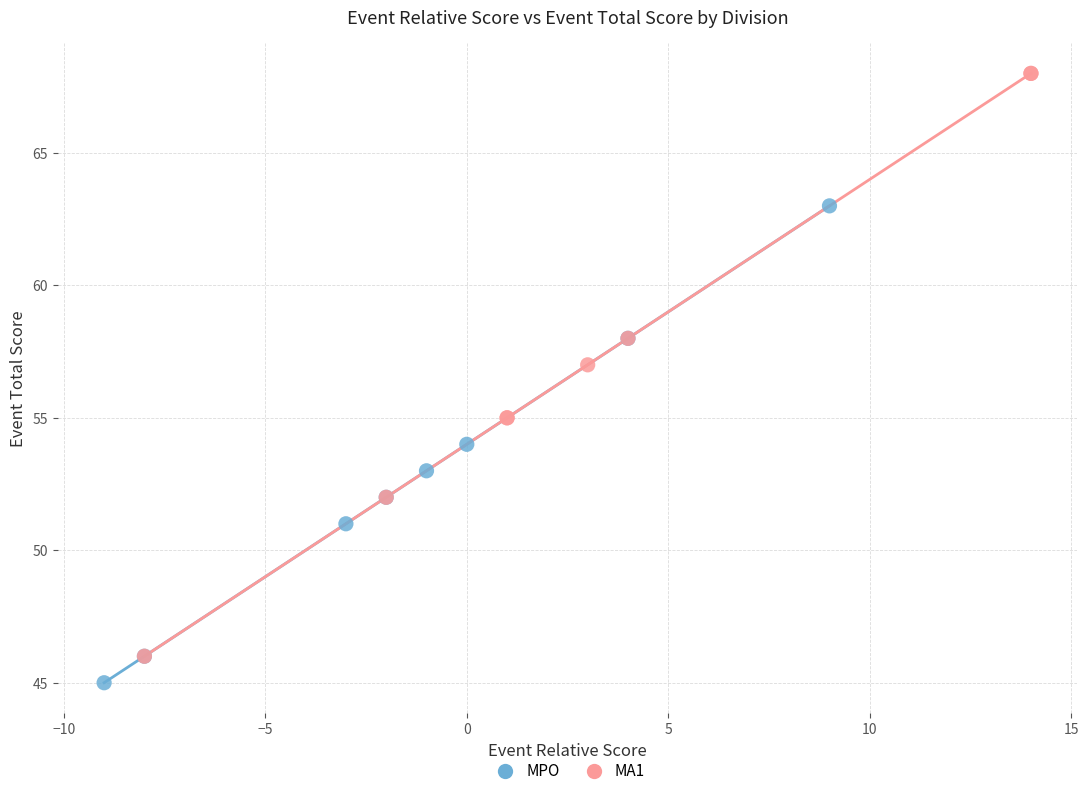

Which series has the largest Y range (max minus min)?

MA1